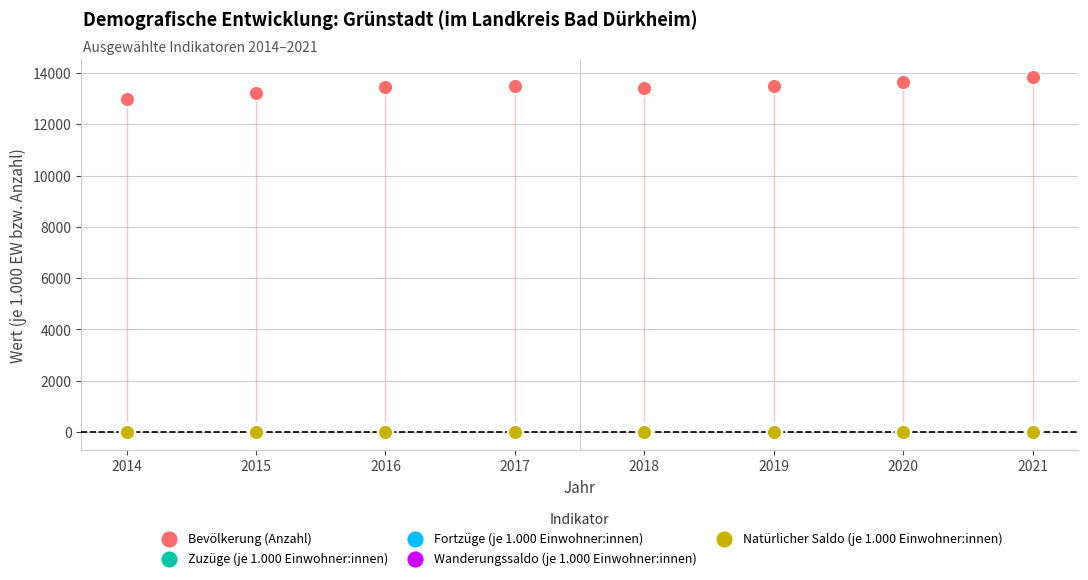

Which series has the largest Y range (max minus min)?

Bevölkerung (Anzahl)